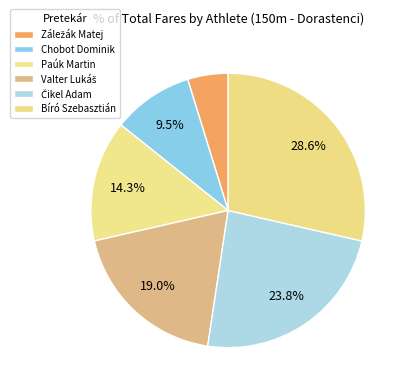

Is it true that Záležák Matej is 5% of the pie?

True